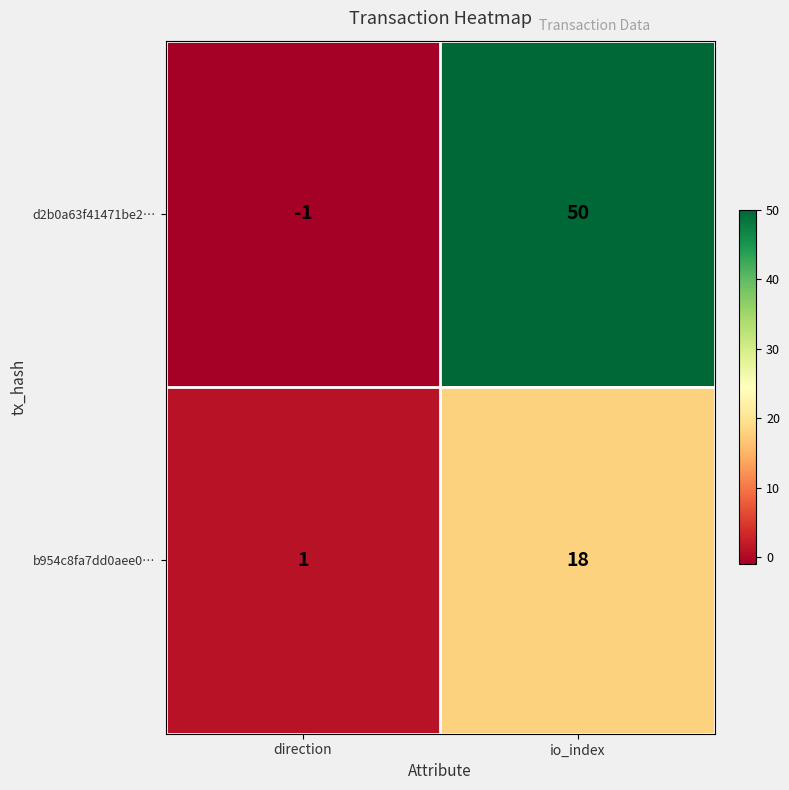

Which series has the largest range (max minus min)?

d2b0a63f41471be2…